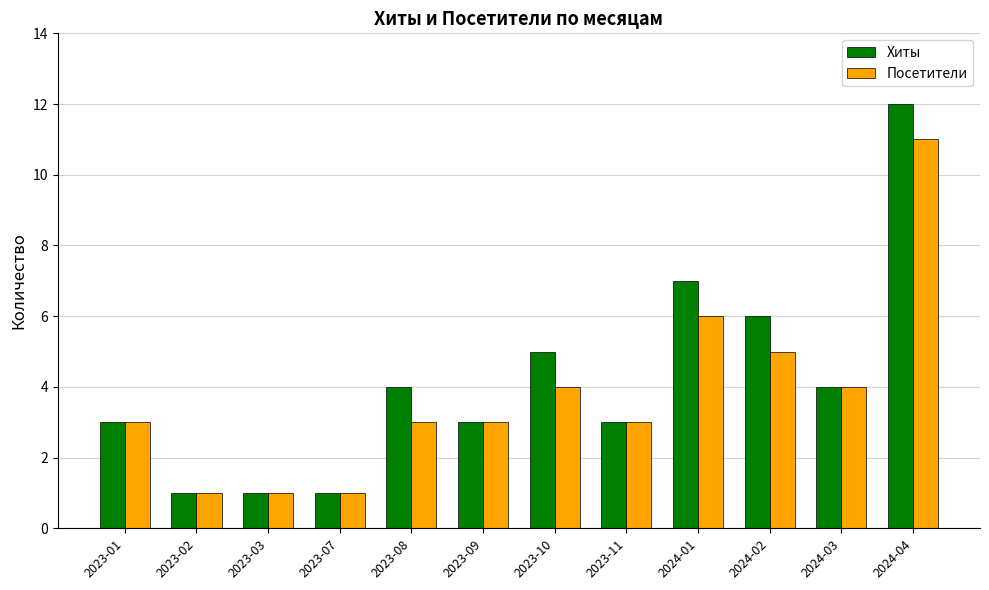

Are the bars horizontal?

No